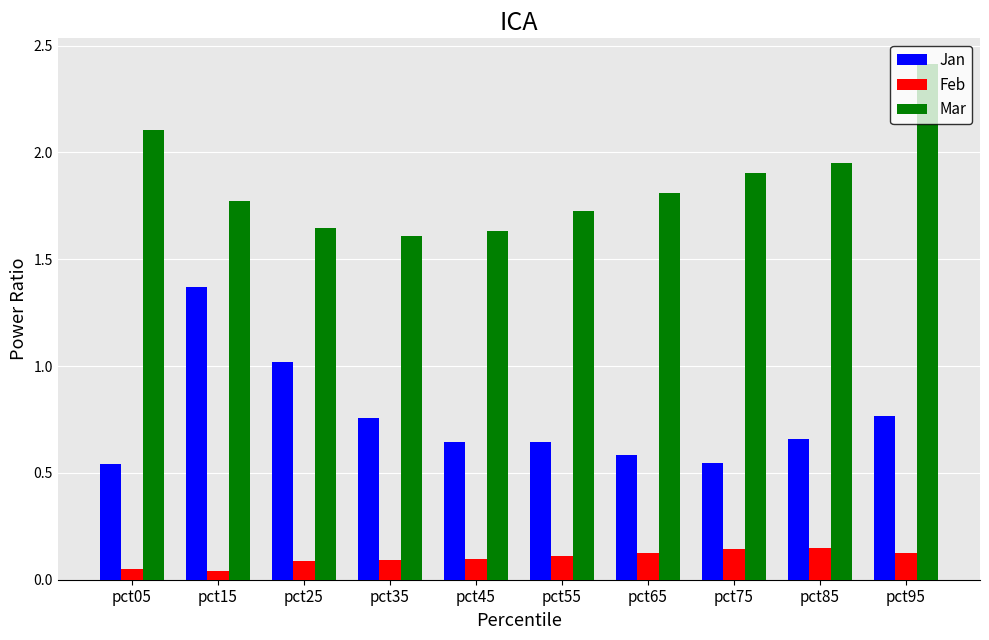

What is the sum of the Jan values at pct25 and pct55?

1.7